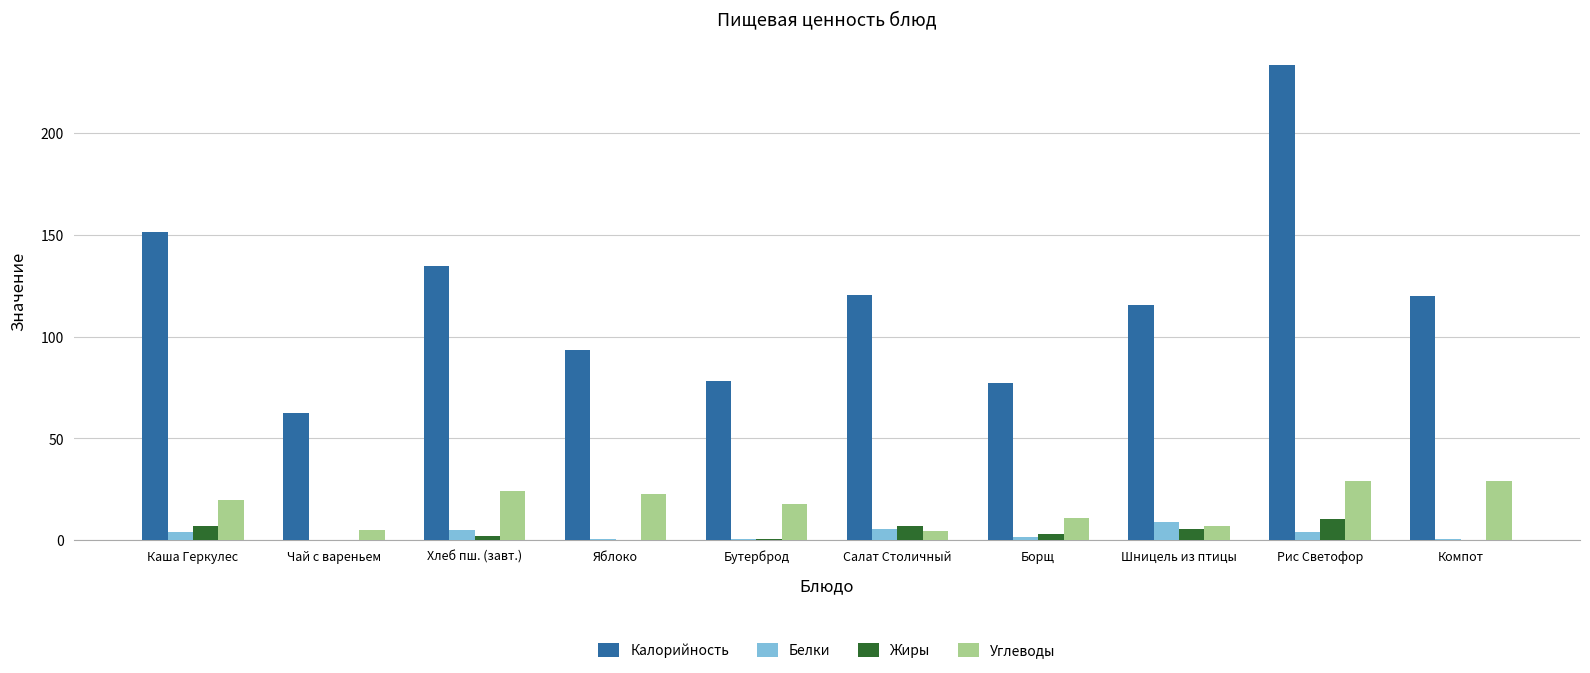

What is the sum of all Калорийность values?

1186.3